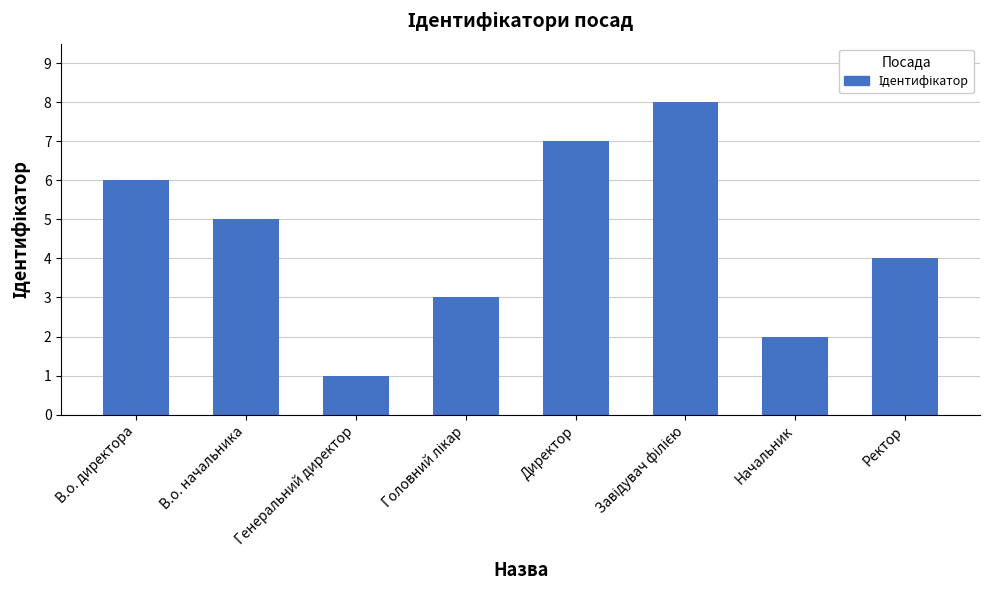

Count the number of categories in the chart.

8